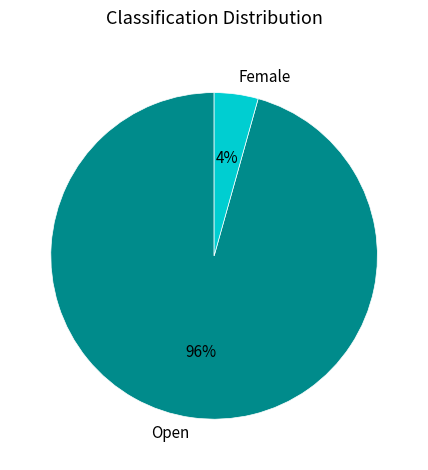

Which category has the smallest portion of the pie?

Female